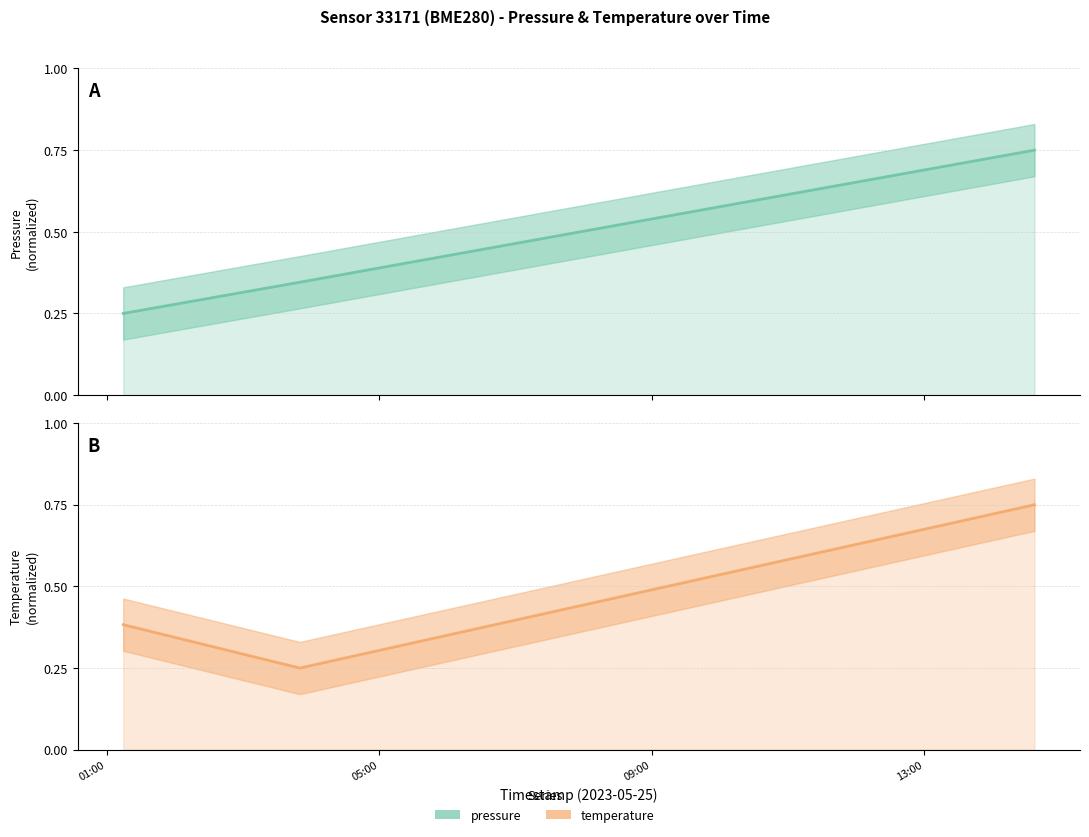

What is the maximum value shown in the chart?

0.8